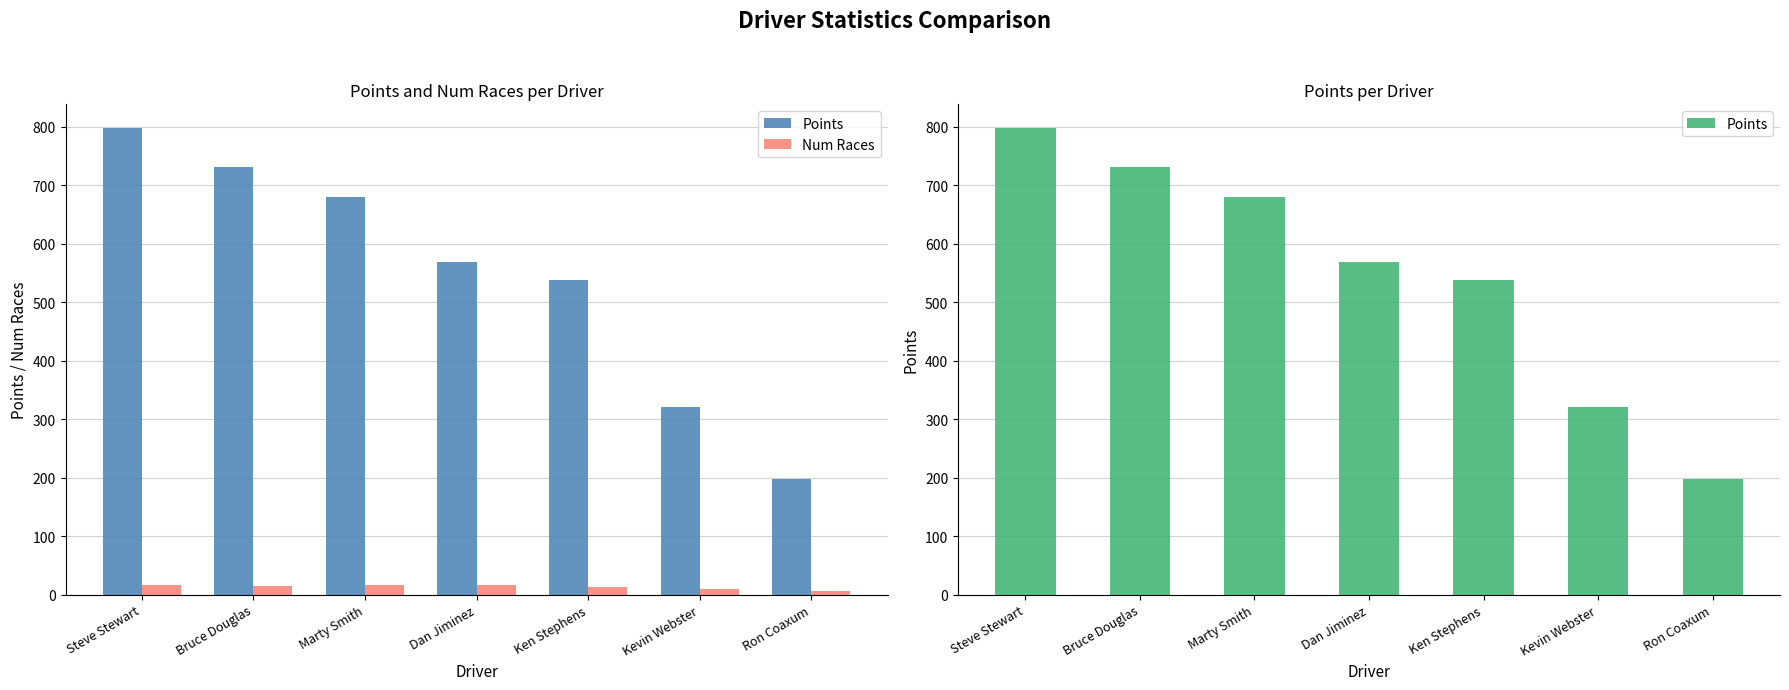

What is the sum of all Num Races values?

92